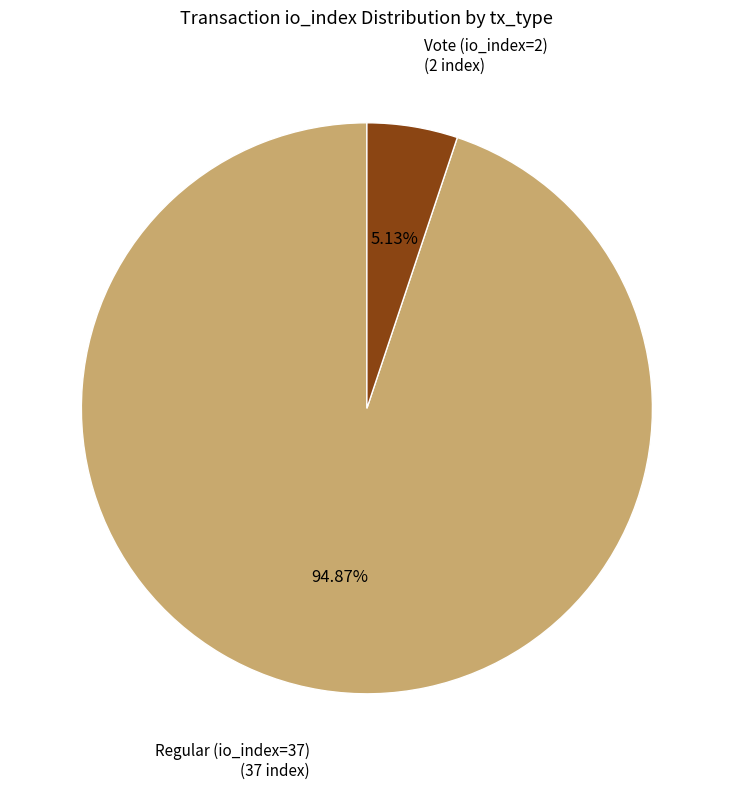

Which slice is the largest?

Regular (io_index=37)